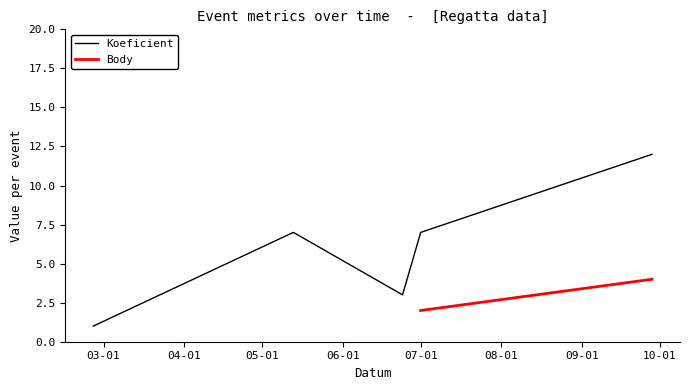

What value does the data have at 2023-05-13?

7